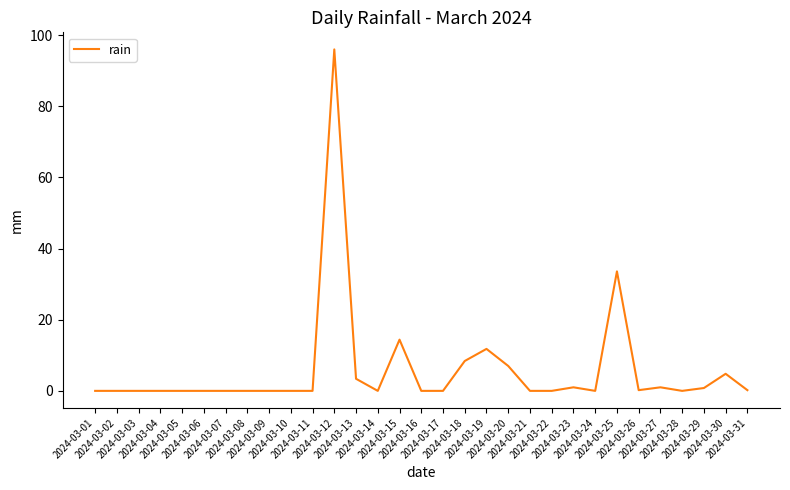

Is it true that the value at 2024-03-11 is 0.0?

True